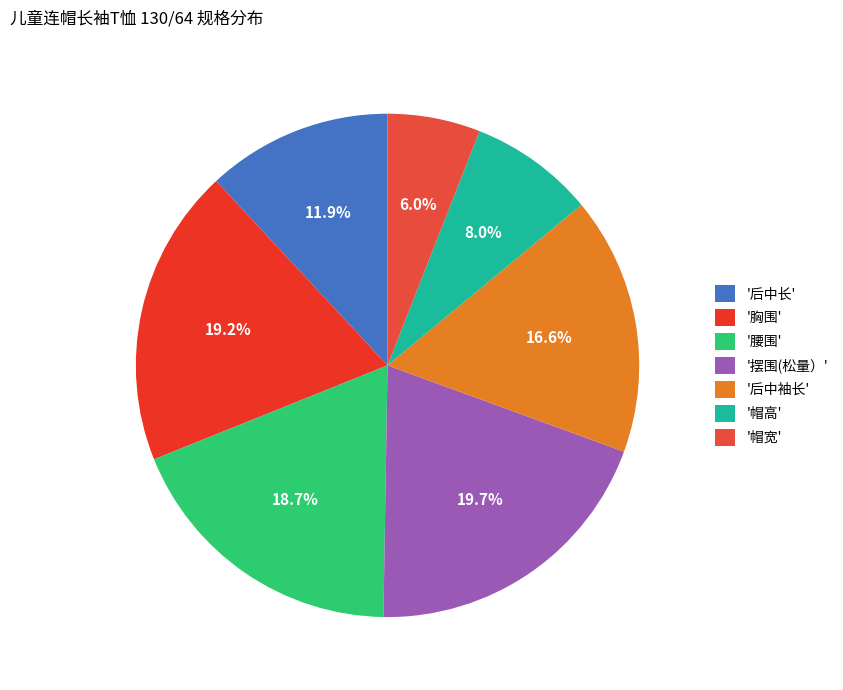

Which category has the biggest portion of the pie?

'摆围(松量）'